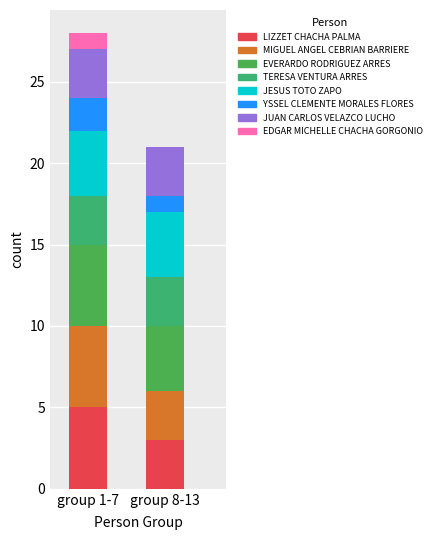

List the labels in order of value, smallest first.

EDGAR MICHELLE CHACHA GORGONIO, YSSEL CLEMENTE MORALES FLORES, TERESA VENTURA ARRES, JUAN CARLOS VELAZCO LUCHO, LIZZET CHACHA PALMA, MIGUEL ANGEL CEBRIAN BARRIERE, JESUS TOTO ZAPO, EVERARDO RODRIGUEZ ARRES